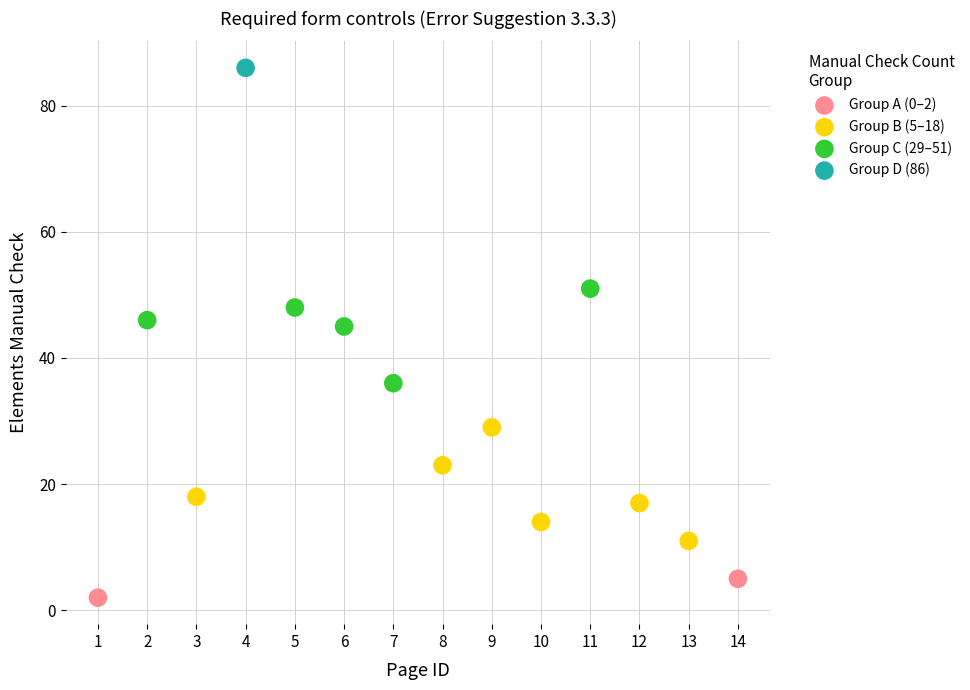

Which series contains the lowest Y value?

Group A (0–2)